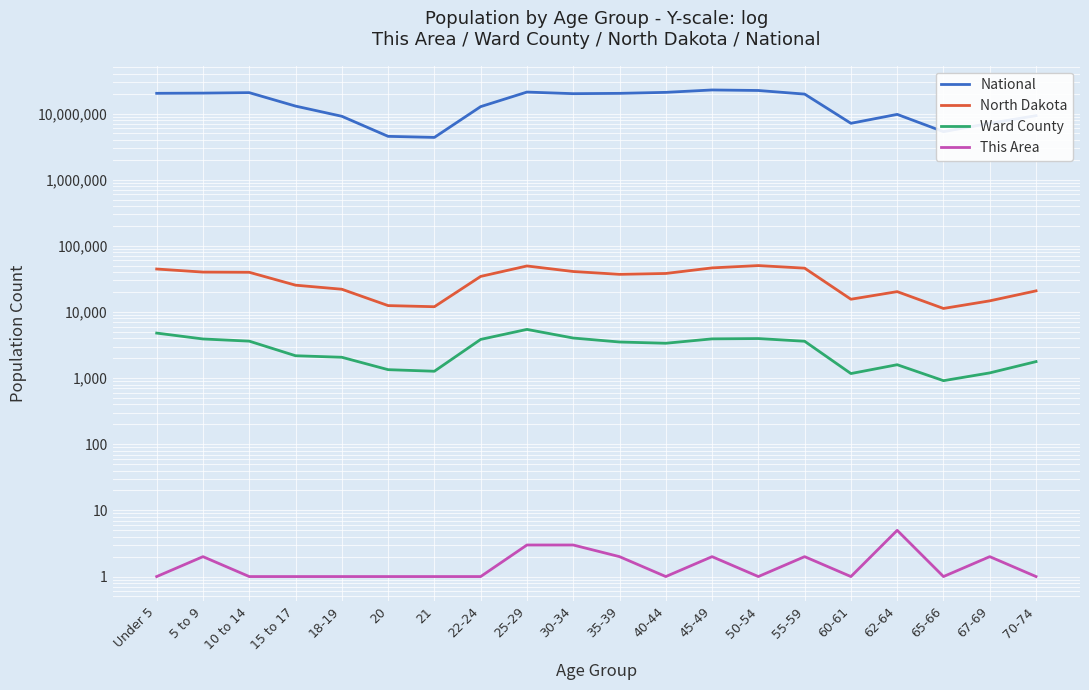

How many lines are shown in the chart?

4